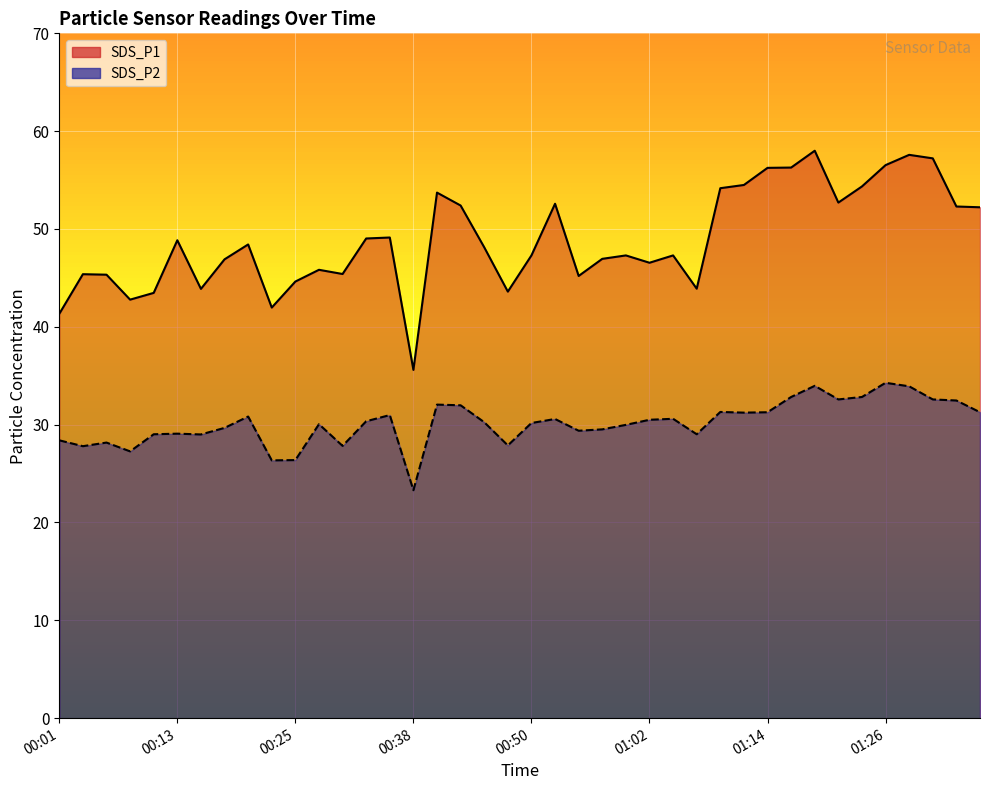

The SDS_P1 series shows 78.9 at 00:13. True or false?

False